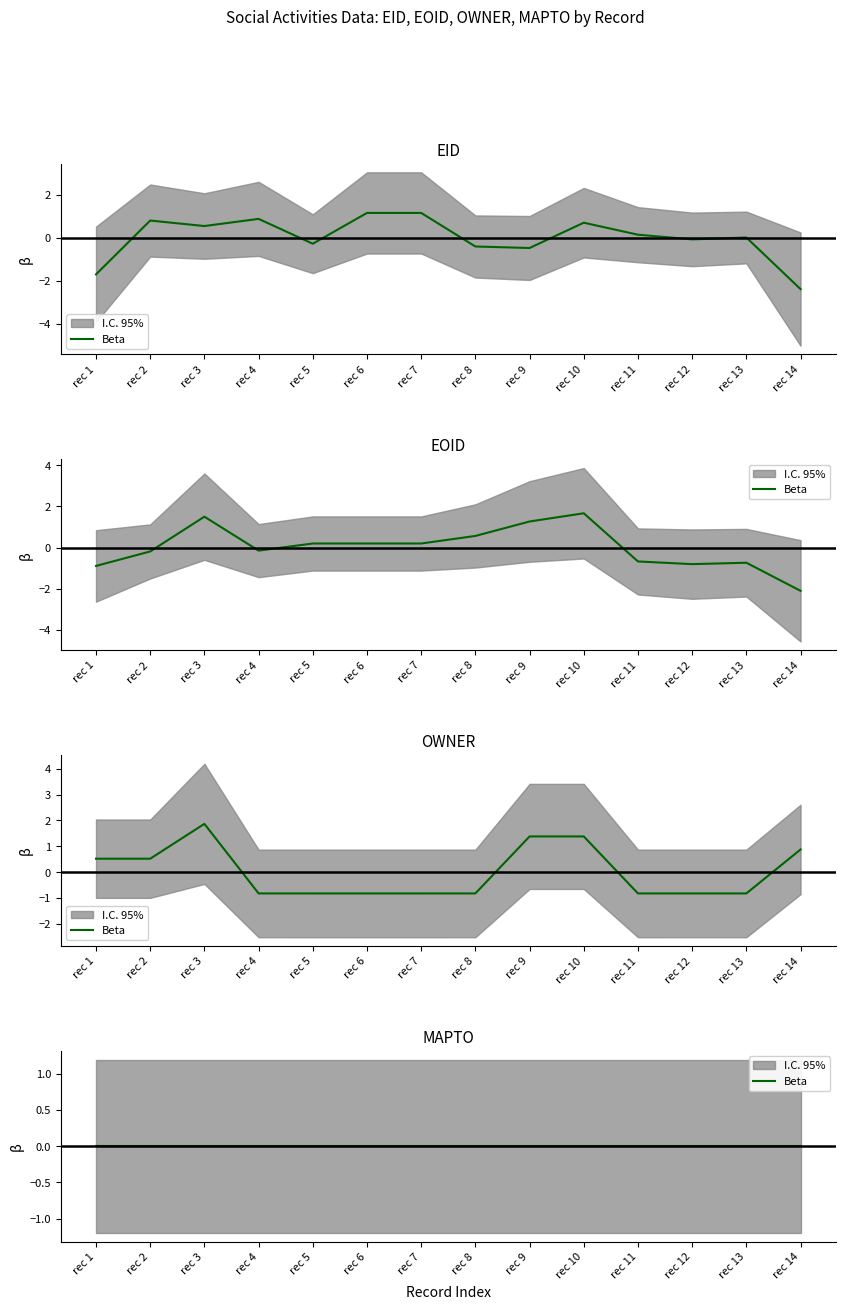

Does the chart display data point markers on the line(s)?

No